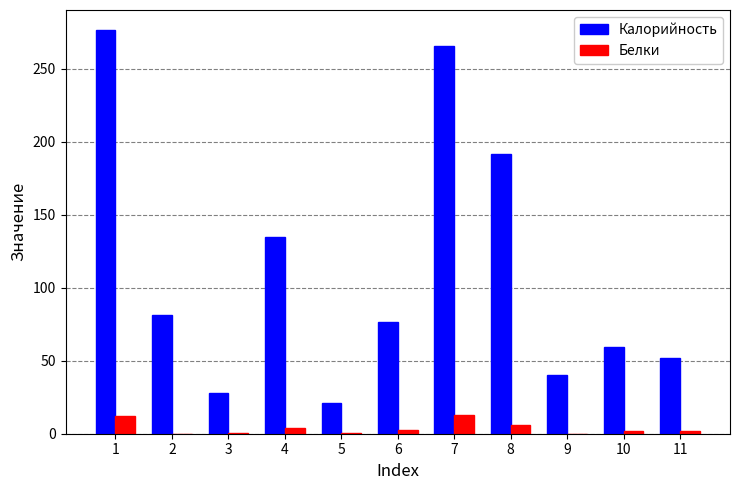

True or false: Калорийность has a value of 38.5 at 6.

False